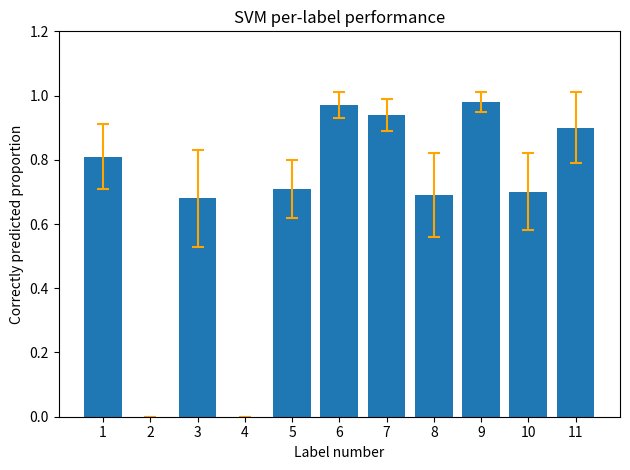

What is the change in value from 4 to 10?

+0.7